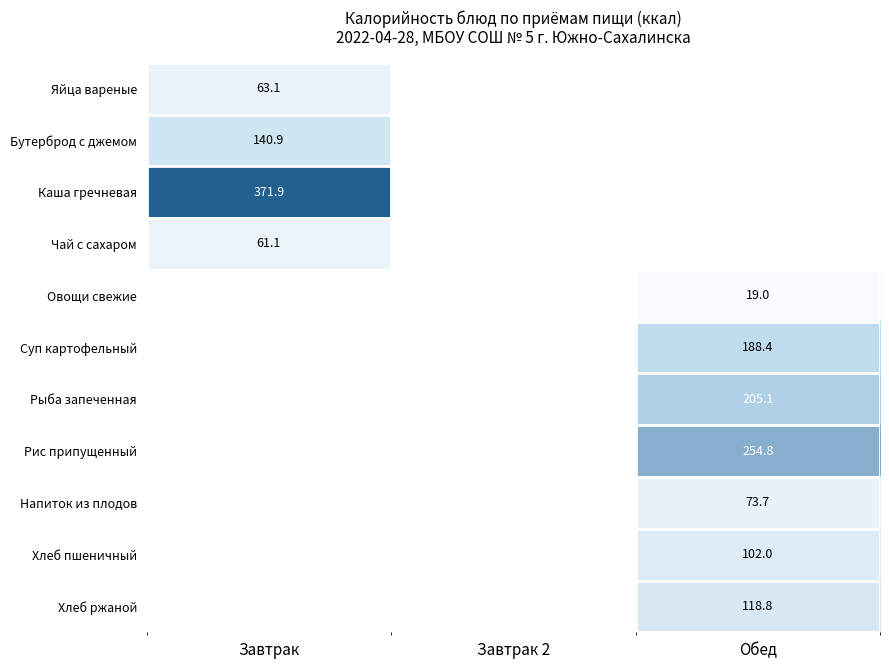

The Хлеб пшеничный series shows 102.0 at Обед. True or false?

True